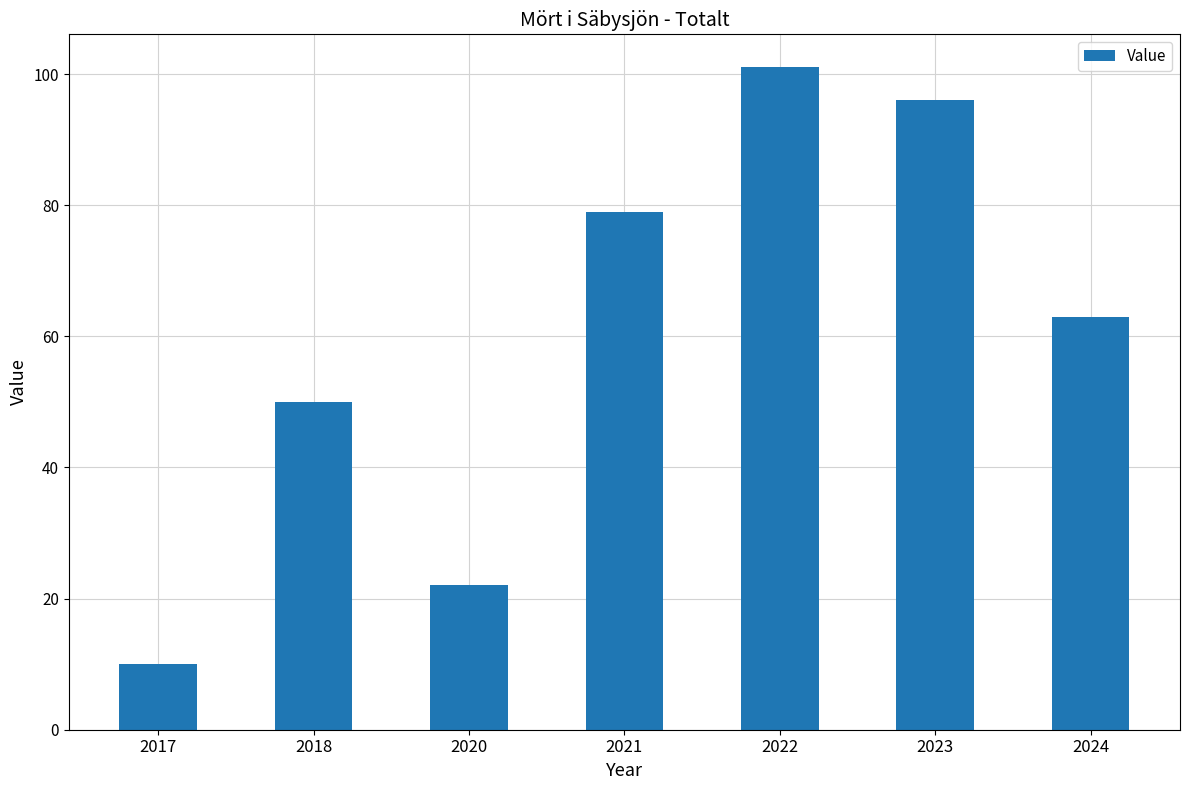

Are the bars horizontal?

No